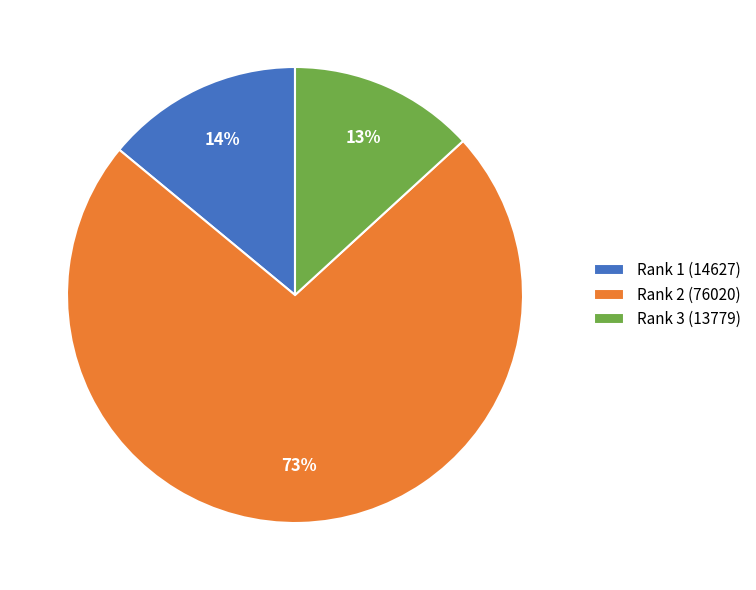

Which slice represents more than half of the pie?

Rank 2 (76020)